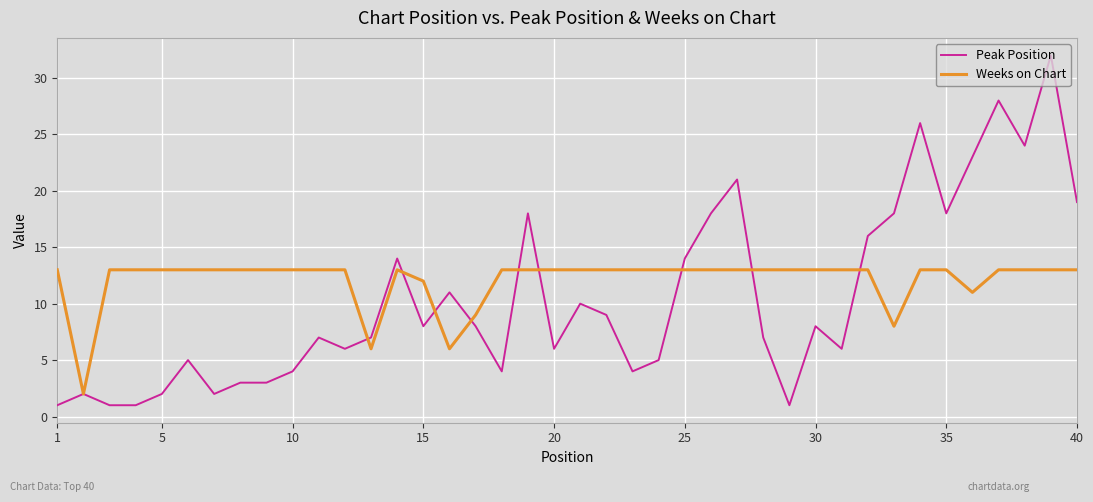

Reading left to right, transcribe all the data shown in this chart.

Peak Position: 1	2	1	1	2	5	2	3	3	4	7	6	7	14	8	11	8	4	18	6	10	9	4	5	14	18	21	7	1	8	6	16	18	26	18	23	28	24	32	19
Weeks on Chart: 13	2	13	13	13	13	13	13	13	13	13	13	6	13	12	6	9	13	13	13	13	13	13	13	13	13	13	13	13	13	13	13	8	13	13	11	13	13	13	13